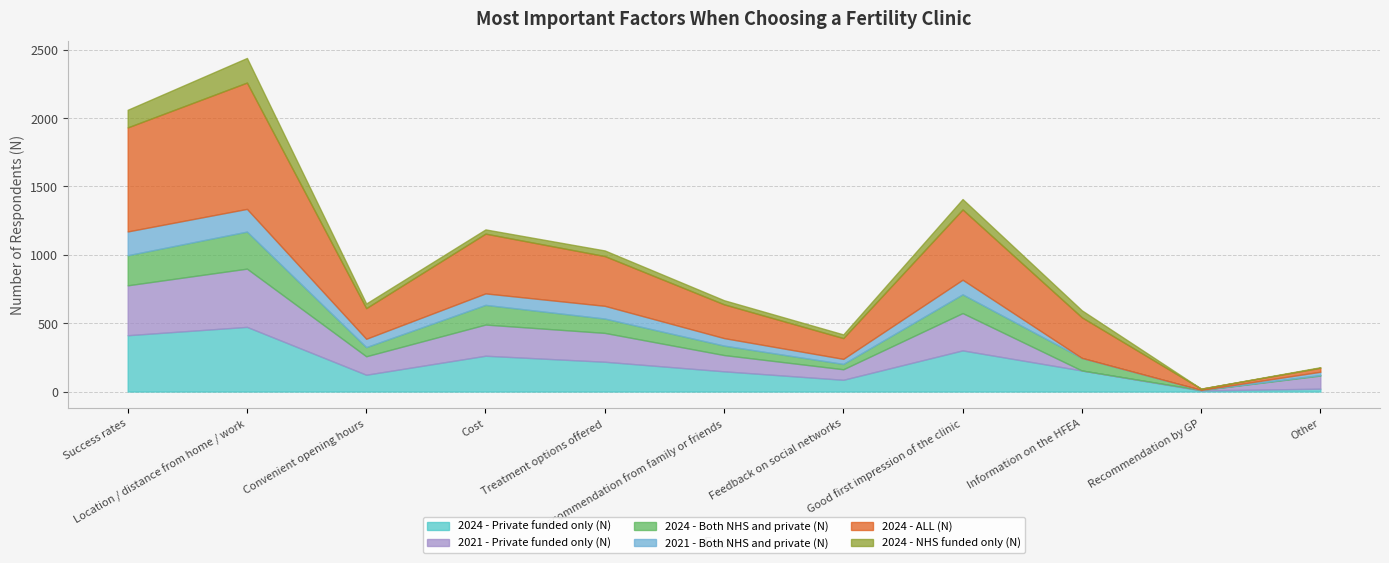

What position from the right is Location / distance from home / work?

10